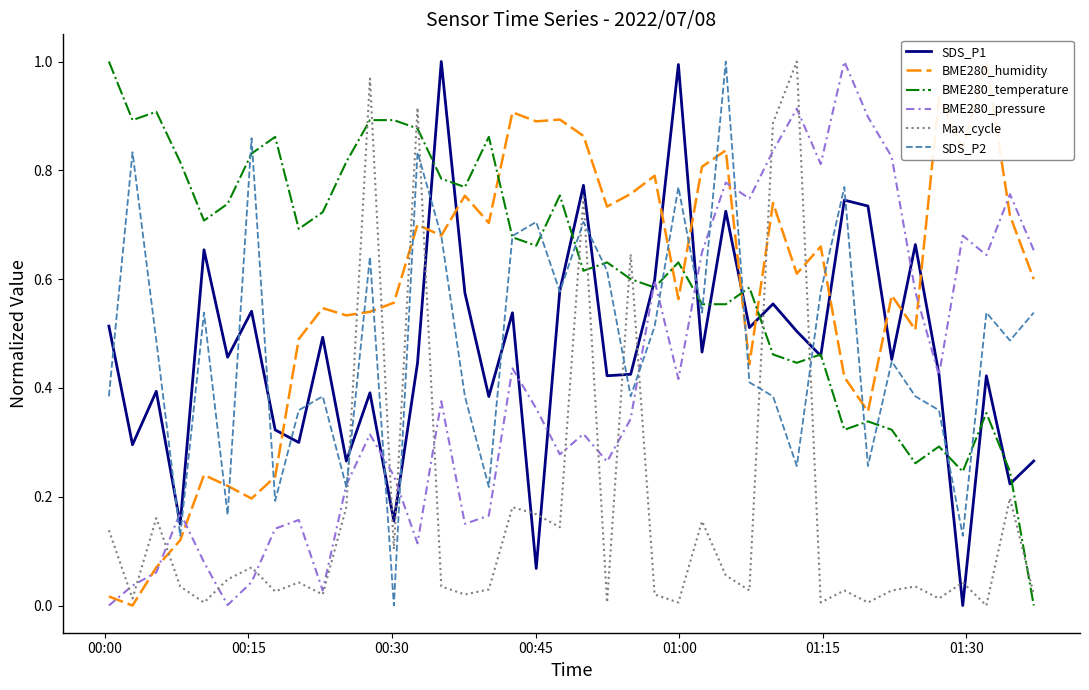

True or false: SDS_P2 and Max_cycle intersect in this chart.

True